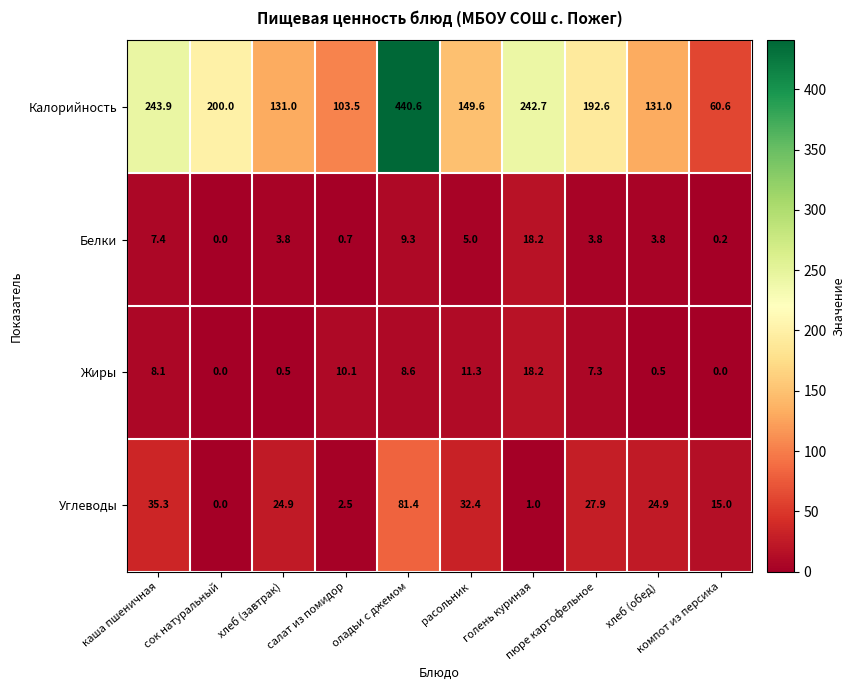

What is the difference between the maximum and minimum values in the Калорийность series?

380.0